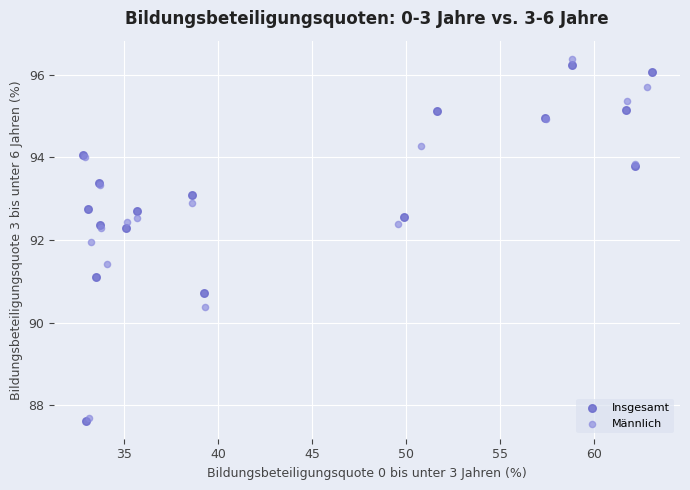

Which series contains the highest Y value?

Männlich